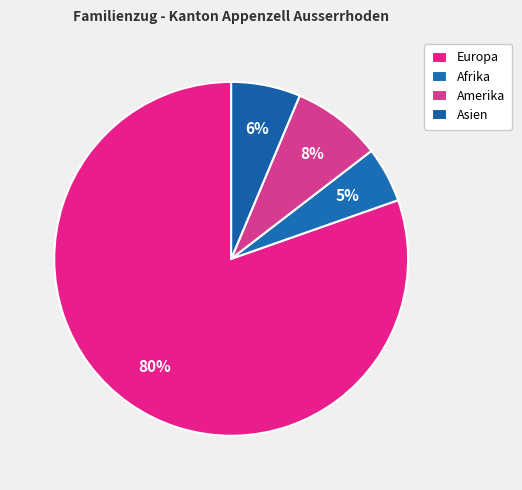

Count the number of slices in the pie.

4